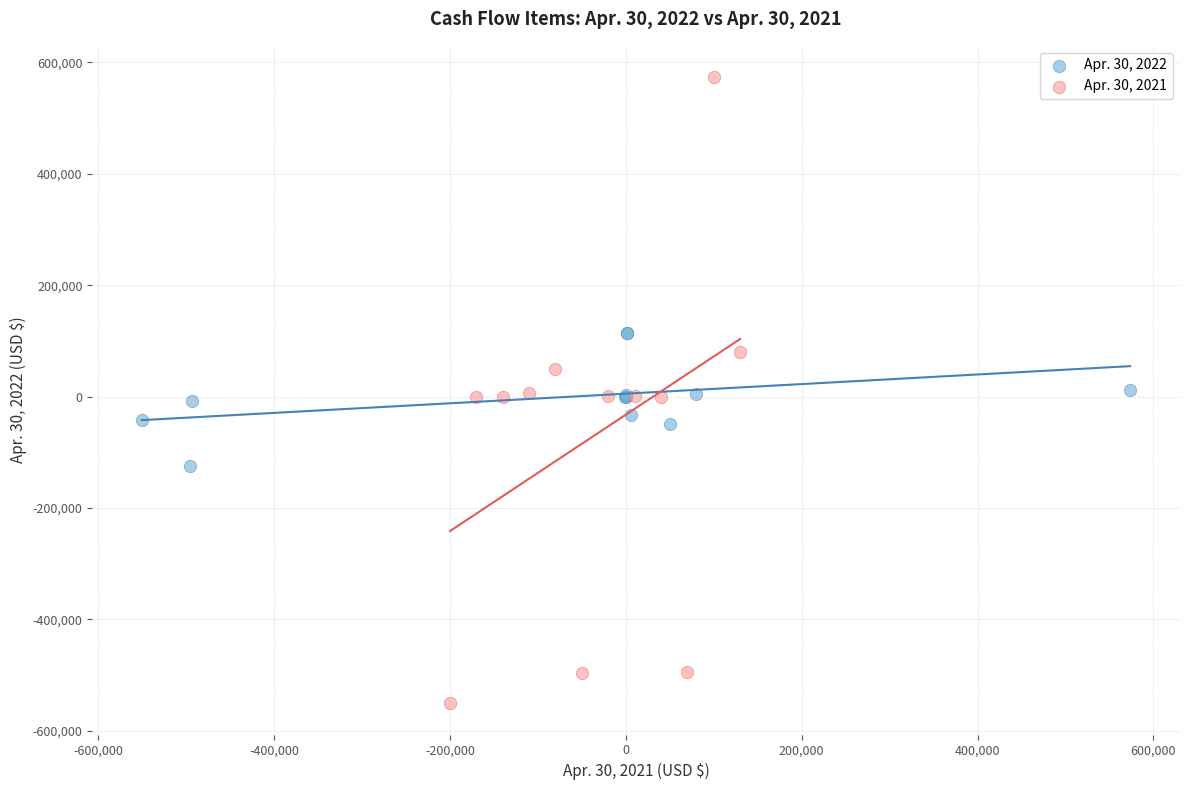

Which series has the largest Y range (max minus min)?

Apr. 30, 2021